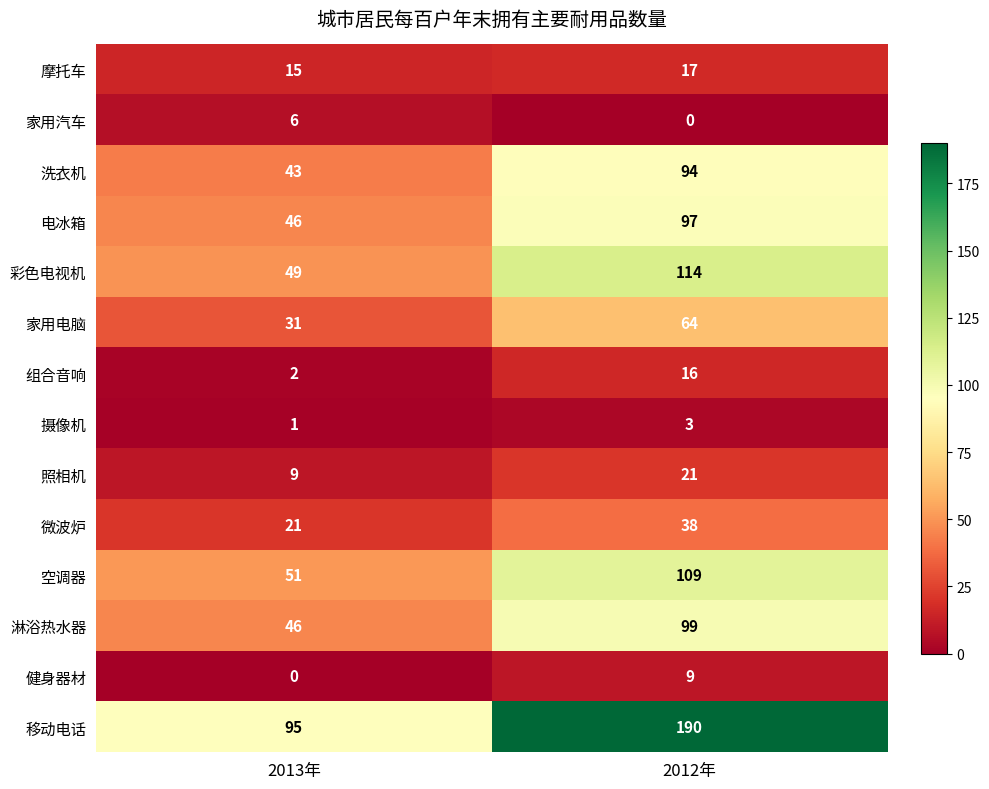

What is the average value of the 彩色电视机 series?

82